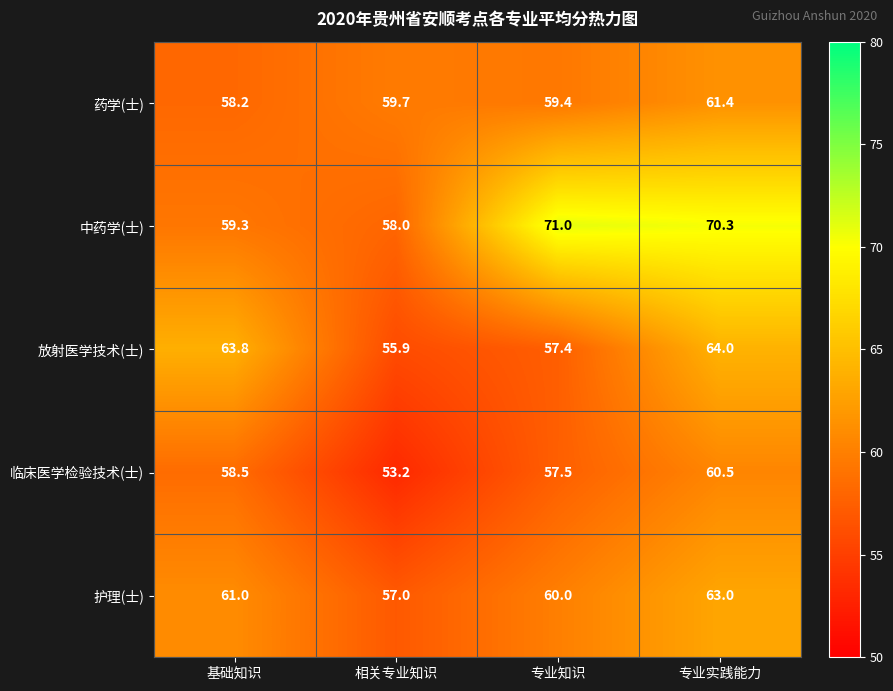

What is the difference between the second highest and minimum values in the 中药学(士) series?

12.3